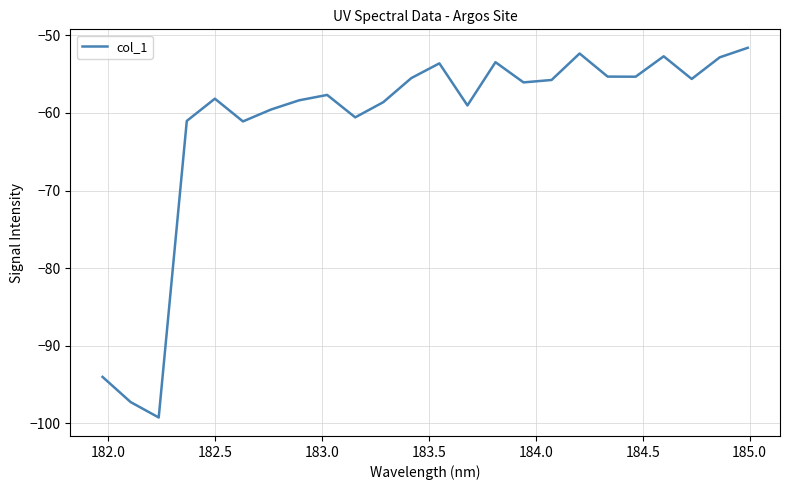

What is the smallest value displayed?

-99.2